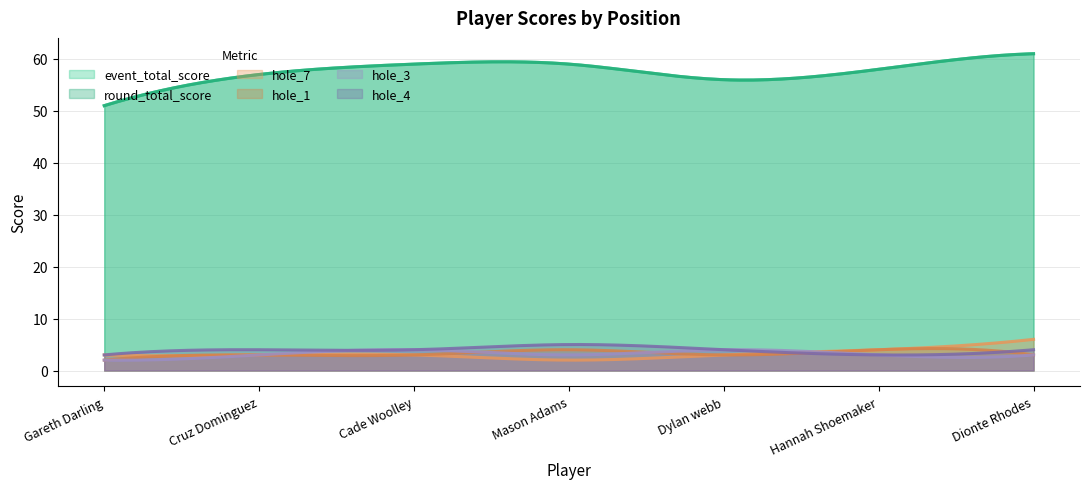

Count the number of categories in the chart.

7